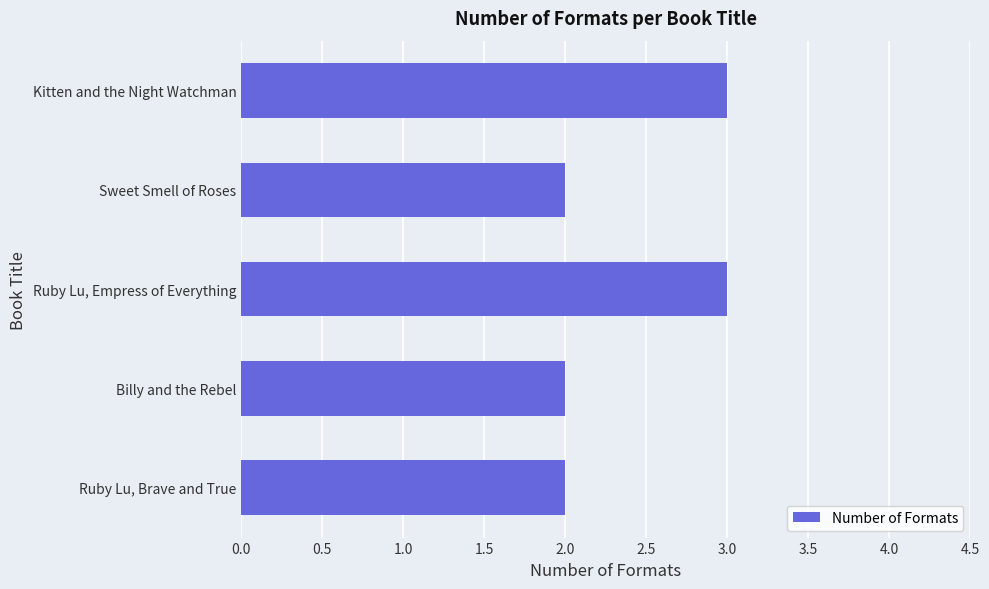

Reading bottom to top, list all the values displayed in this chart.

Ruby Lu, Brave and True=2	Billy and the Rebel=2	Ruby Lu, Empress of Everything=3	Sweet Smell of Roses=2	Kitten and the Night Watchman=3